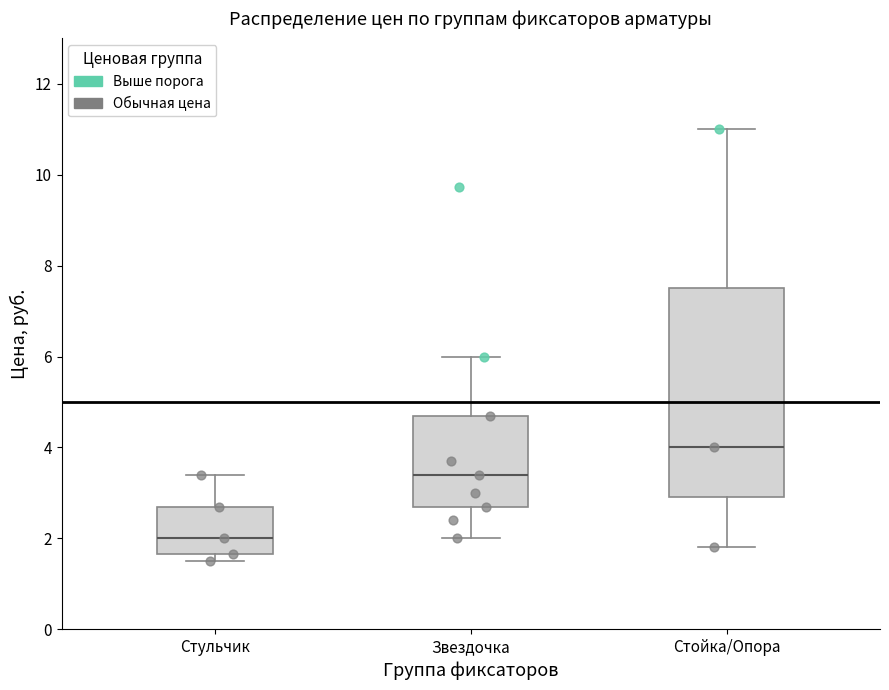

Which box has the highest median line?

Стойка/Опора